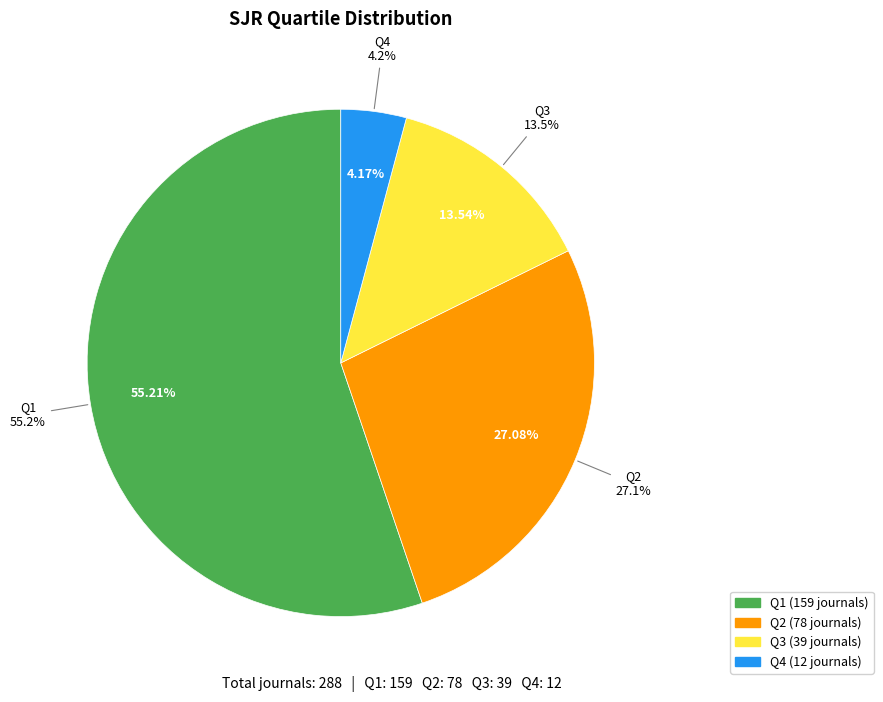

How many segments does this pie chart have?

4